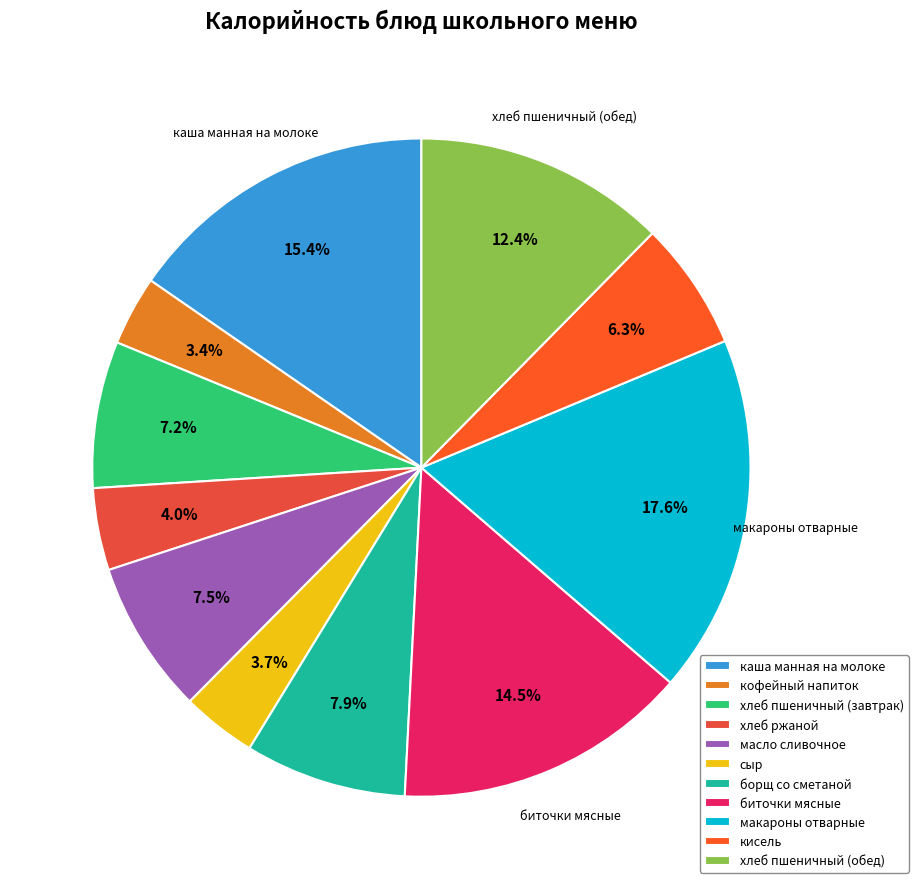

What percentage do хлеб пшеничный (завтрак) and макароны отварные together represent?

24.8%